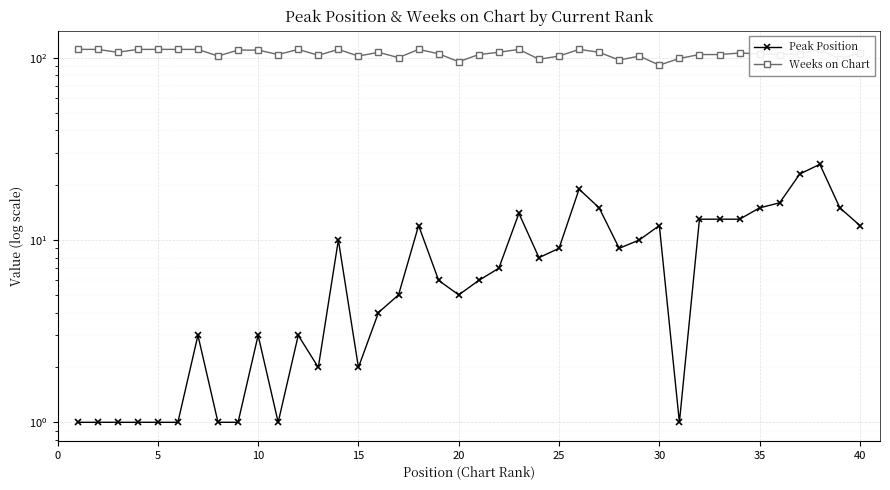

List the series in order of their peak value, lowest first.

Peak Position, Weeks on Chart